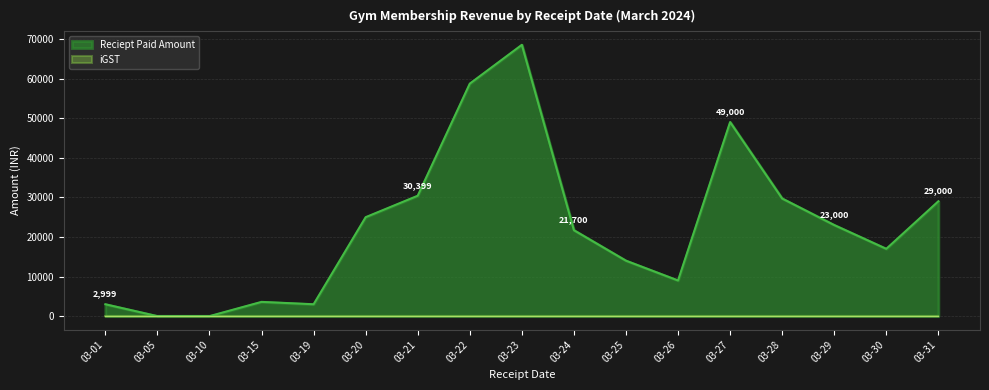

Count the number of values greater than 21700.

8